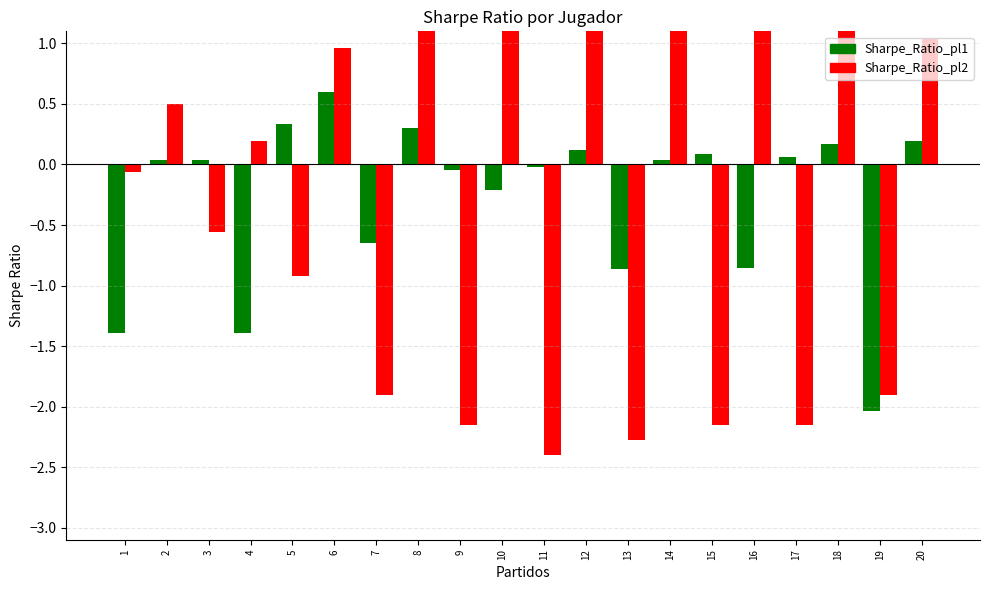

Which series has the largest total across all categories?

Sharpe_Ratio_pl2